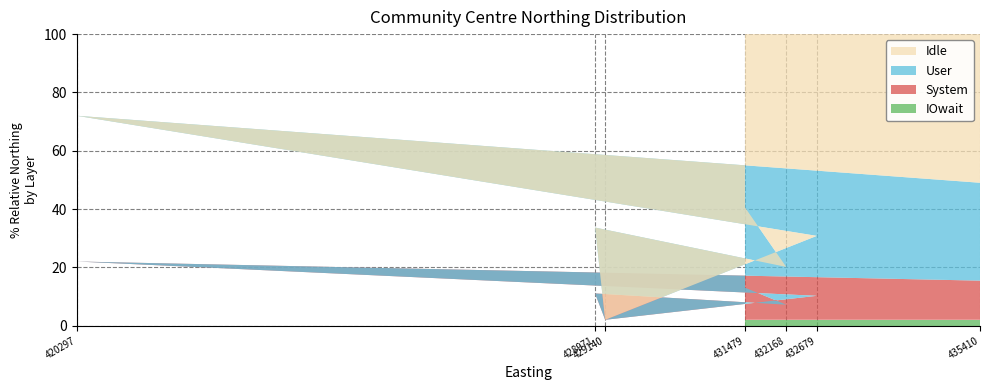

What is the highest value of the IOwait series?

2.0